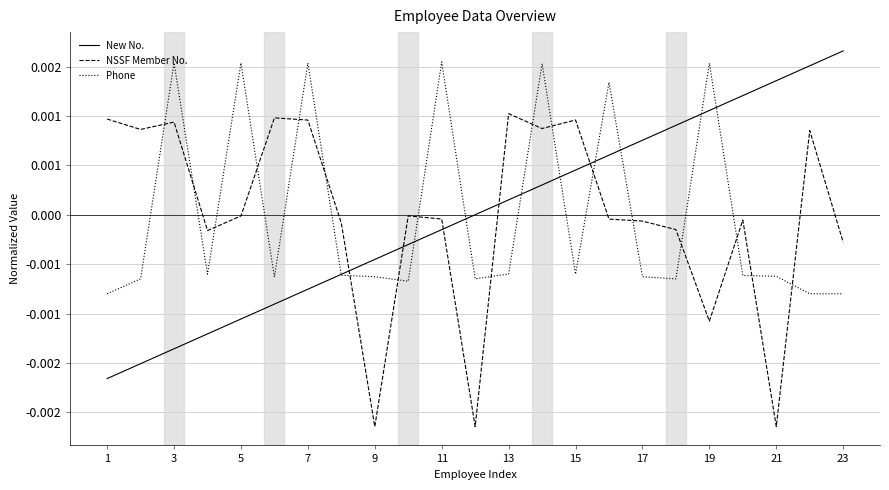

What are all the series names shown in the legend?

New No., NSSF Member No., Phone